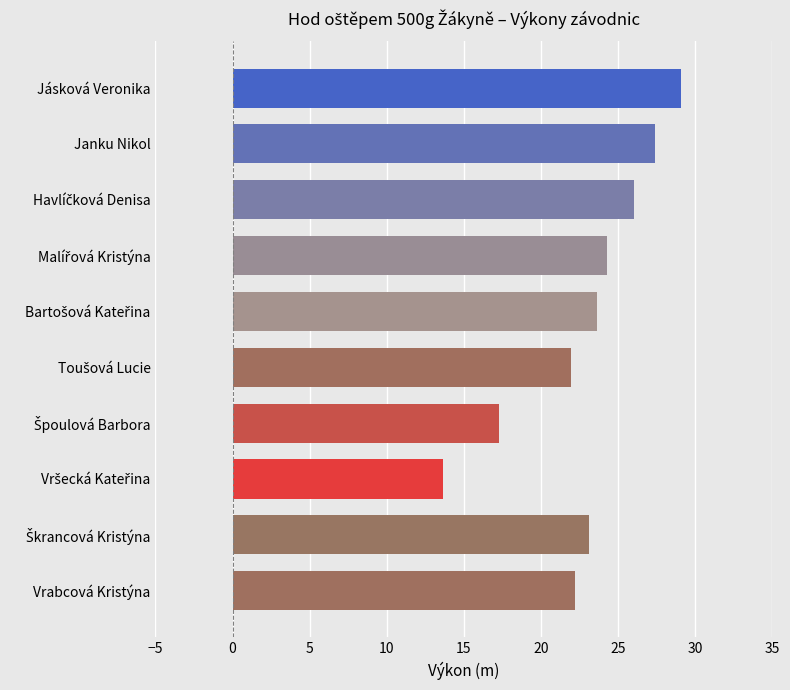

What is the difference between the maximum and minimum values?

15.5